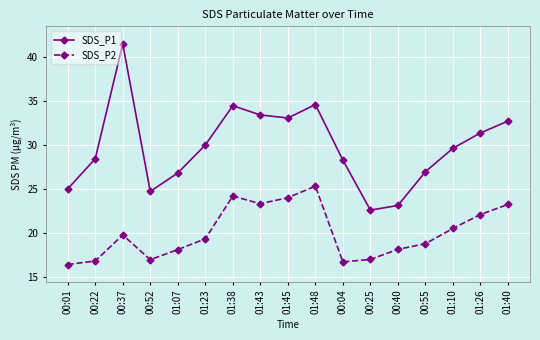

Where does the SDS_P2 series first go above 19?

00:37